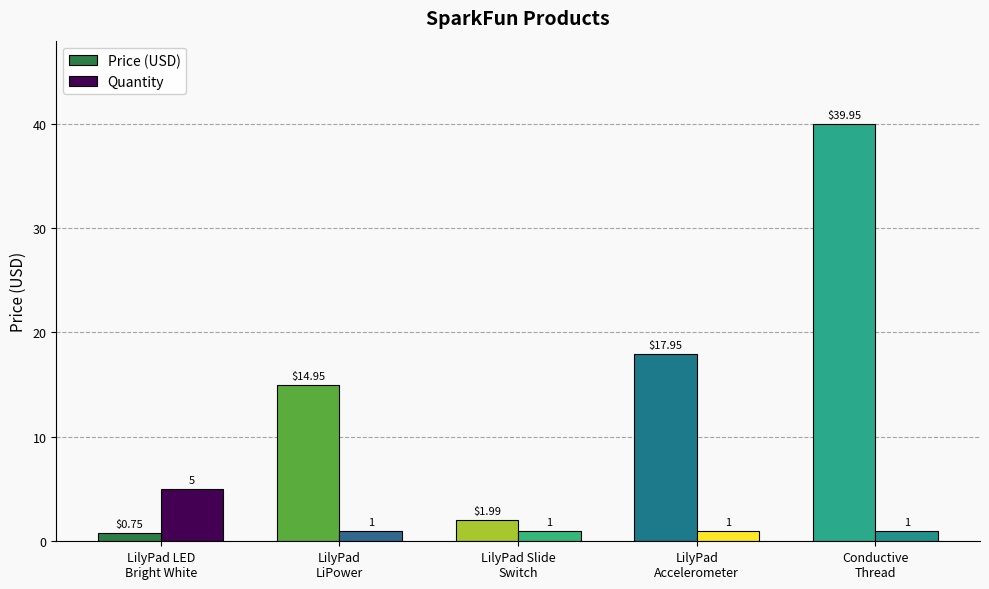

The Quantity series shows 5.0 at LilyPad LED
Bright White. True or false?

True